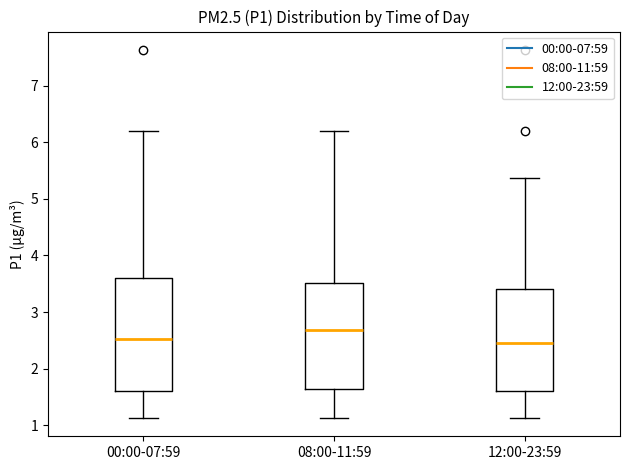

Comparing the boxes themselves (not the whiskers), which one is the tallest?

00:00-07:59